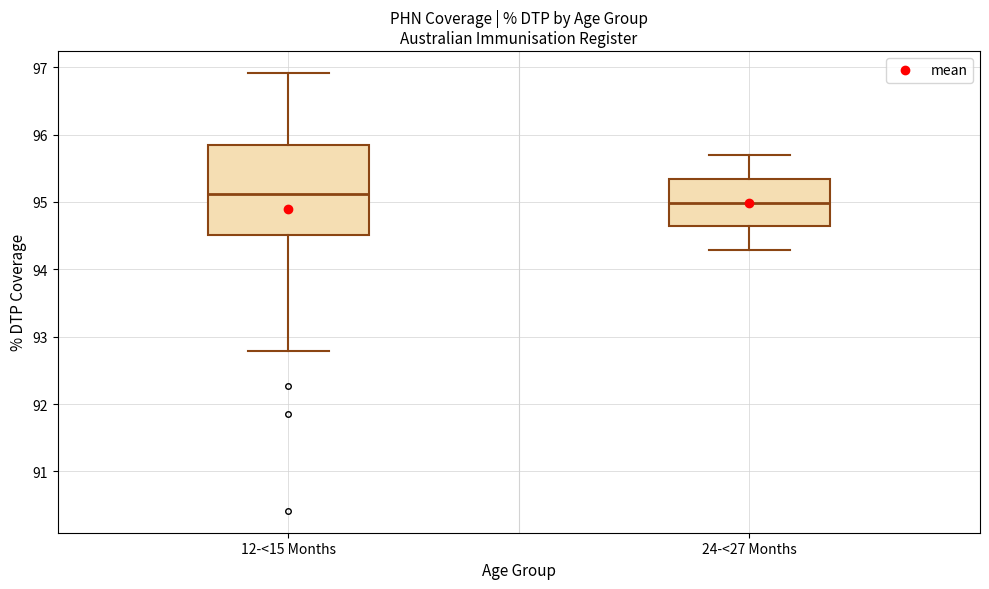

Reading left to right, read every box against the y-axis: the position of its median line, the range the box covers, and the ends of its whiskers. The values are not printed on the chart, so give them approximately, as read against the axis.

12-<15 Months: median 95.1, box 94.5 to 95.8, whiskers 92.8 to 96.9
24-<27 Months: median 95.0, box 94.6 to 95.3, whiskers 94.3 to 95.7